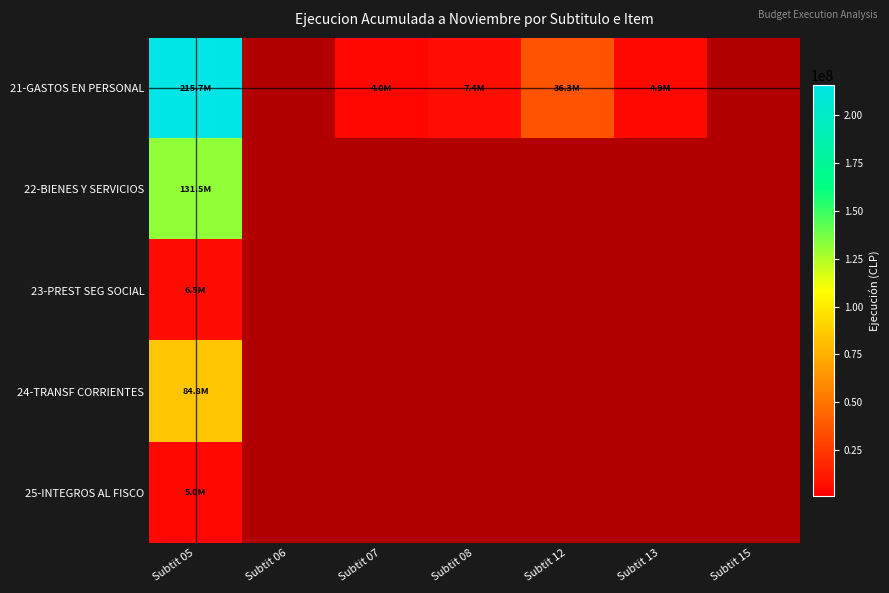

Where is 21-GASTOS EN PERSONAL nearest to the value 109854186?

Subtit 12